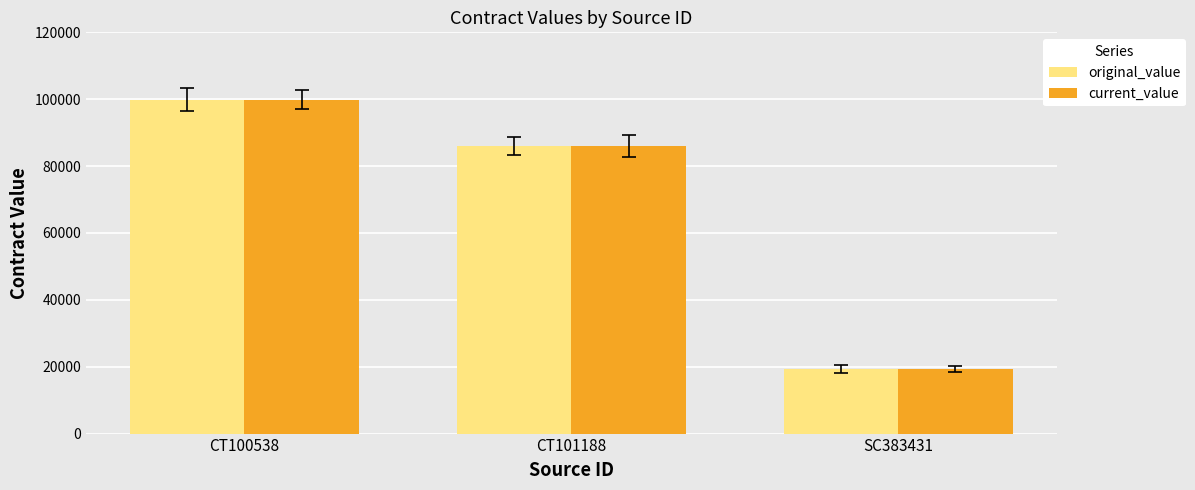

What is the sum of the current_value values at SC383431 and CT100538?

119100